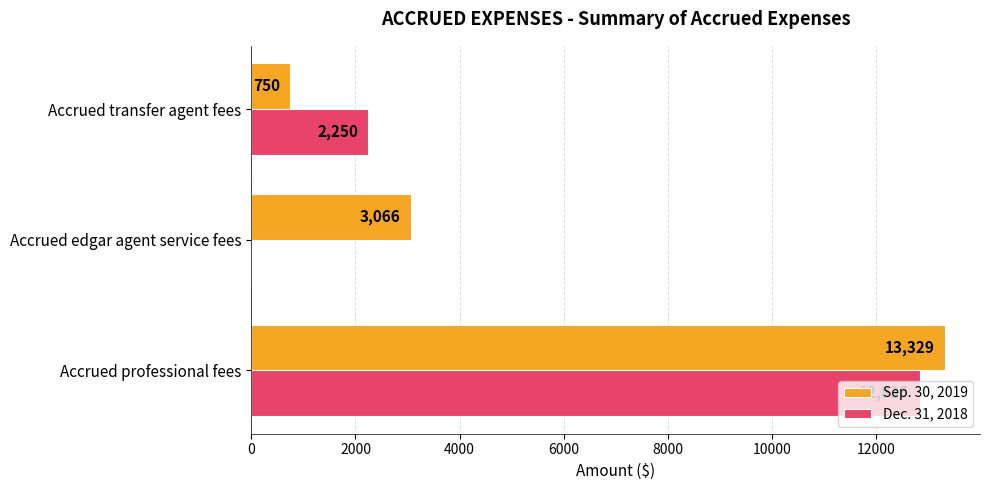

Is it true that Sep. 30, 2019 equals 5112 at Accrued edgar agent service fees?

False